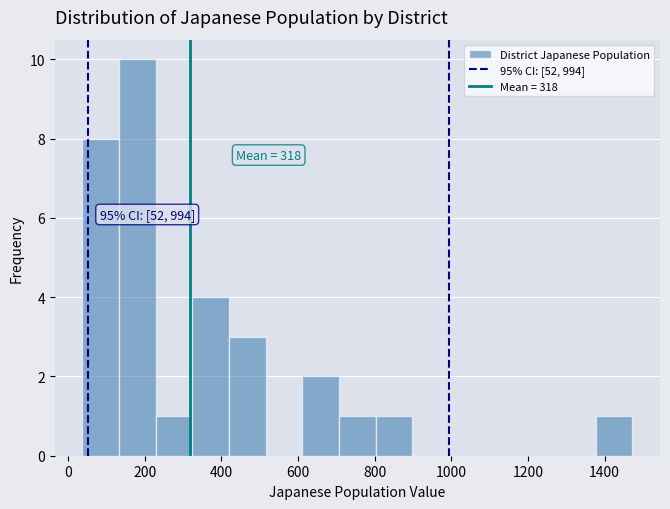

Which range on the x-axis has the tallest bar?

140 to 220